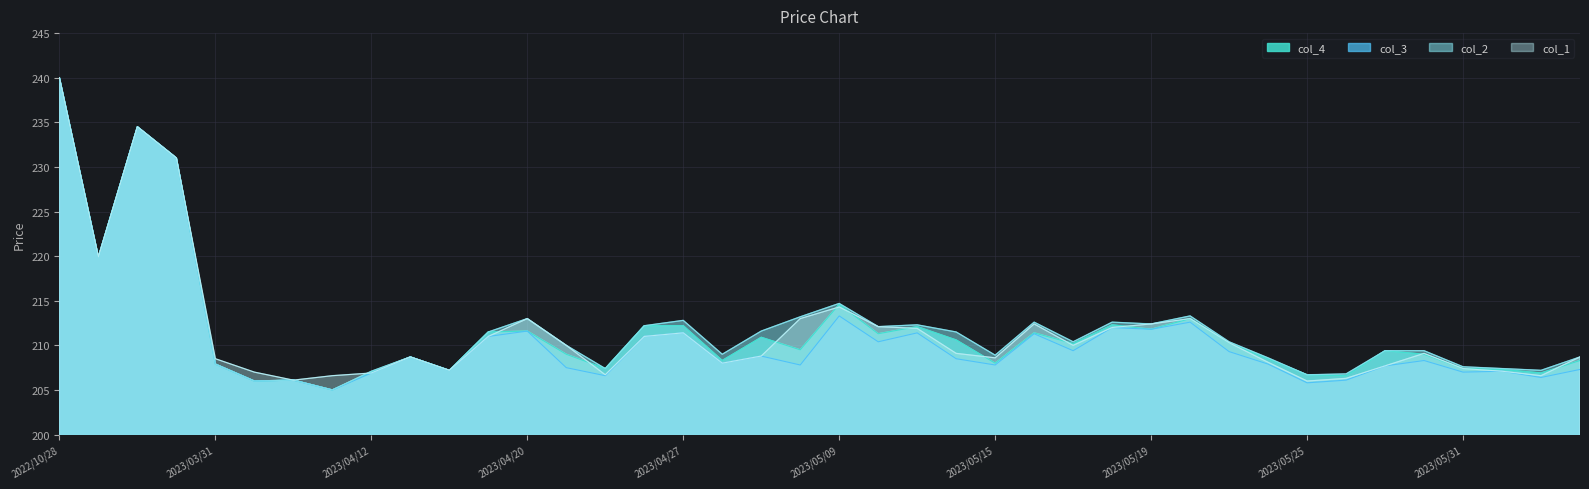

Reading right to left, transcribe all the data shown in this chart.

col_1: 208.7	206.6	207.1	207.4	209.1	207.7	206.3	206.0	208.1	210.3	213.0	212.4	212.0	210.0	212.4	208.6	209.1	211.9	212.1	214.3	213.0	208.8	208.0	211.4	211.0	206.7	210.0	213.0	211.0	207.2	208.7	206.9	206.6	206.1	207.0	208.5	231.0	234.5	219.9	240.0
col_2: 208.7	207.2	207.4	207.6	209.4	209.4	206.8	206.7	208.6	210.4	213.3	212.4	212.6	210.4	212.6	208.9	211.5	212.3	212.1	214.7	213.2	211.6	209.0	212.8	212.2	207.4	210.0	213.0	211.5	207.2	208.7	207.1	205.0	206.1	206.0	207.9	231.0	234.5	219.9	240.0
col_3: 207.3	206.4	207.1	207.0	208.3	207.7	206.1	205.8	207.9	209.3	212.6	211.8	212.0	209.4	211.3	207.8	208.5	211.4	210.4	213.3	207.8	208.8	208.0	211.4	211.0	206.6	207.5	211.6	211.0	207.2	208.7	206.9	205.0	206.1	206.0	207.9	231.0	234.5	219.9	240.0
col_4: 208.3	206.9	207.3	207.4	209.0	209.4	206.6	206.7	208.5	210.3	213.0	211.8	212.3	210.2	211.4	208.0	210.6	212.1	211.3	214.6	209.5	210.9	208.3	212.2	212.2	207.4	209.0	211.6	211.5	207.2	208.7	207.0	205.0	206.1	206.0	207.9	231.0	234.5	219.9	240.0